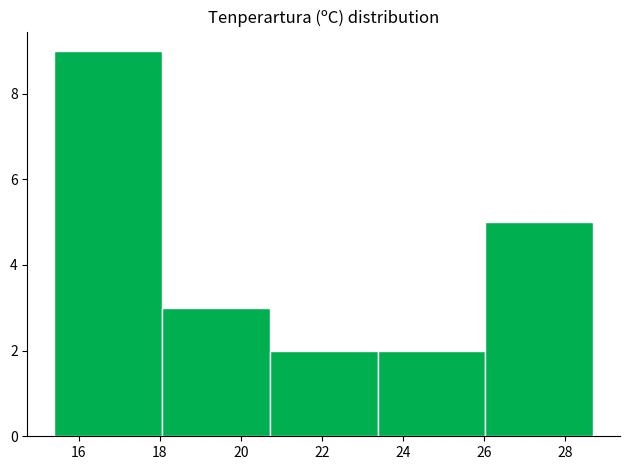

Reading left to right, list every bar in this chart as the range it spans on the x-axis followed by its height. Neither the bar edges nor the heights are printed on the chart, so give them approximately, as read against the axes.

15.40 to 18.06: 9
18.06 to 20.72: 3
20.72 to 23.38: 2
23.38 to 26.04: 2
26.04 to 28.70: 5